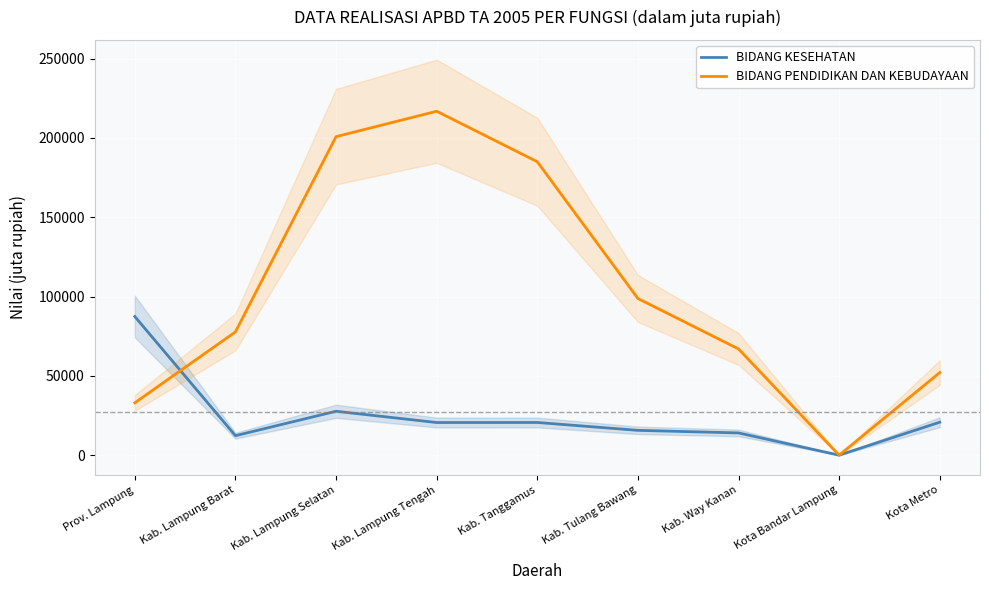

The value of BIDANG PENDIDIKAN DAN KEBUDAYAAN at Kab. Tanggamus is 185017.2. True or false?

True